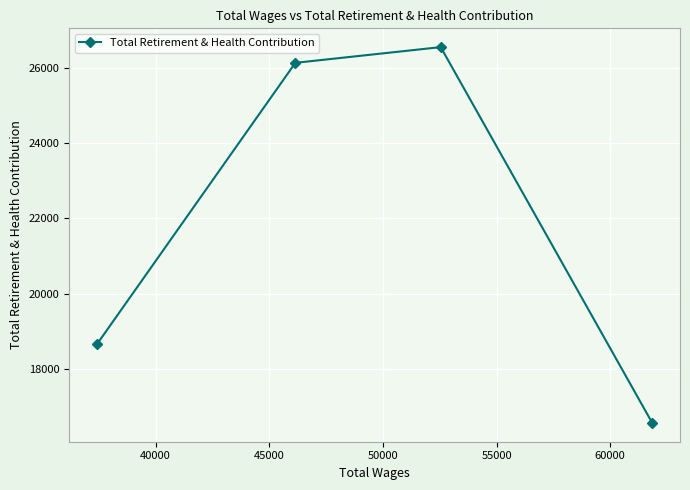

Does the chart have visible grid lines?

Yes